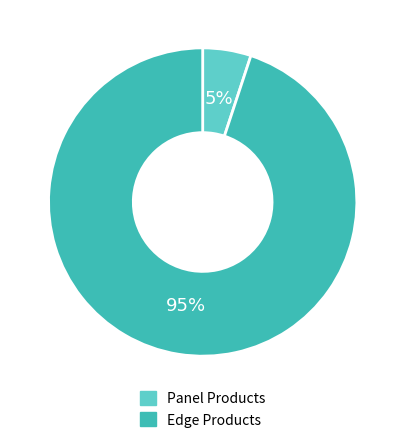

To the nearest percent, what is the average slice percentage?

50%